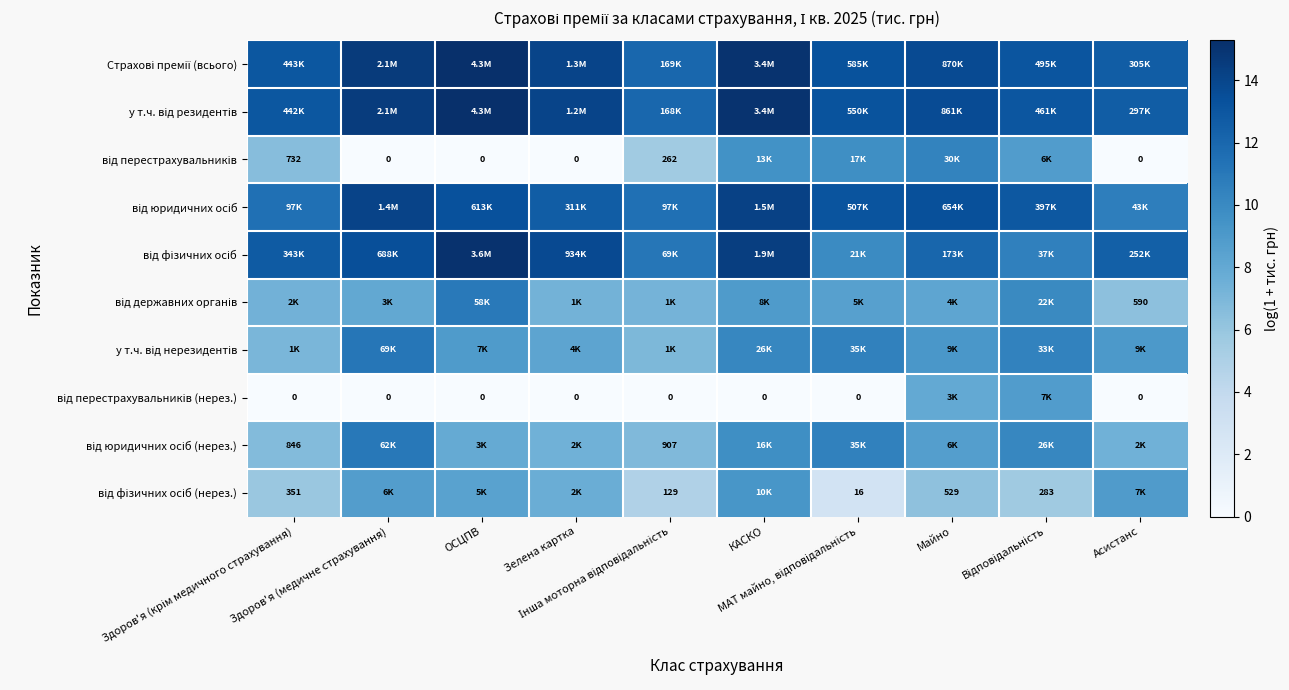

How many values in the від юридичних осіб series are below 13?

5